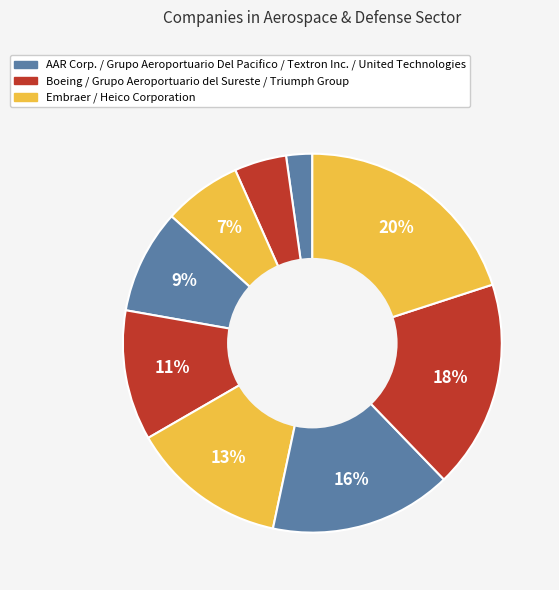

Count the number of slices in the pie.

9